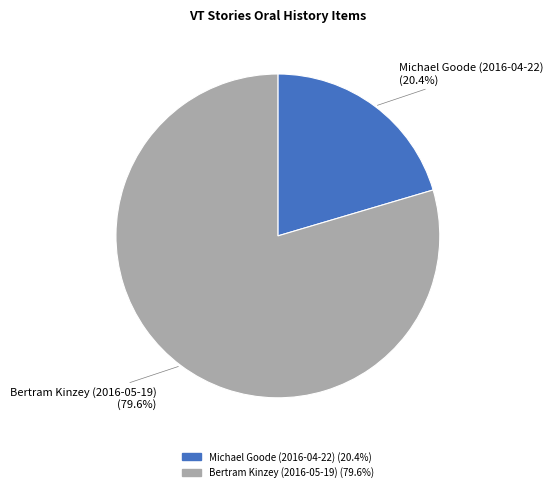

Between Bertram Kinzey (2016-05-19) and Michael Goode (2016-04-22), which is larger?

Bertram Kinzey (2016-05-19)